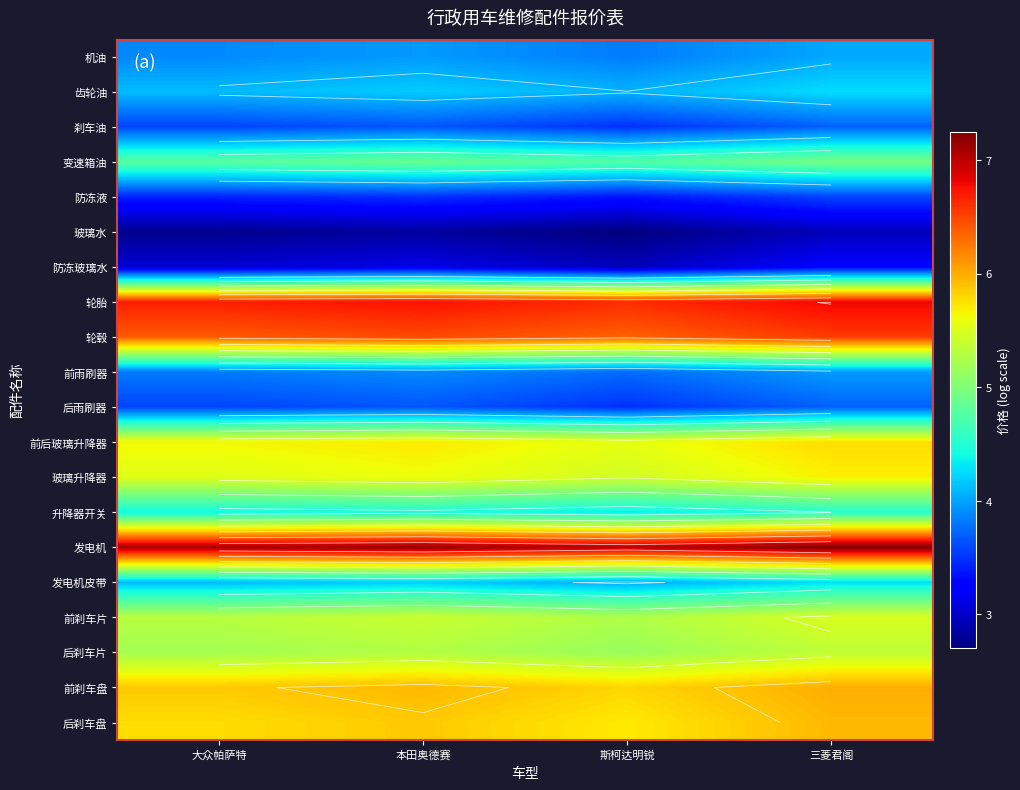

At how many categories does at least one series exceed 4?

4